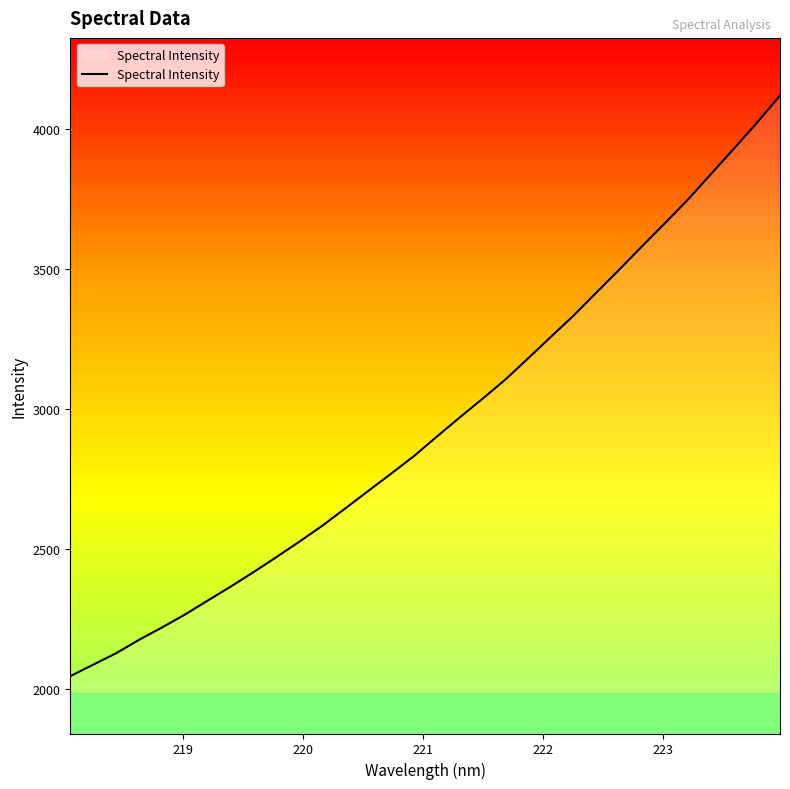

What is the greatest value displayed?

4119.9